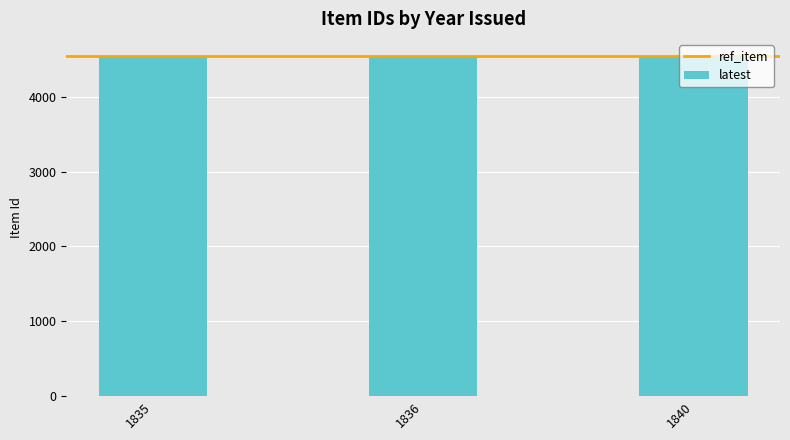

What is the minimum value shown in the chart?

4538